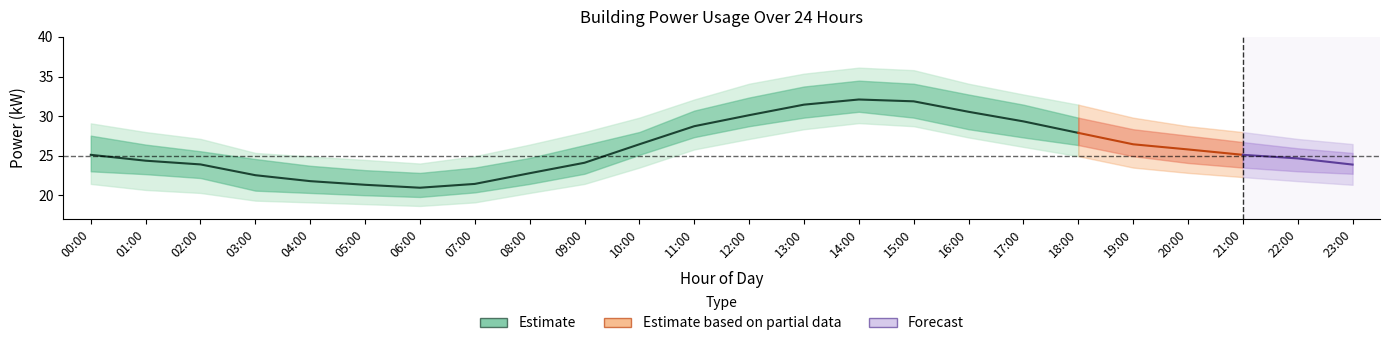

True or false: power_mean and power_upper2 intersect in this chart.

False